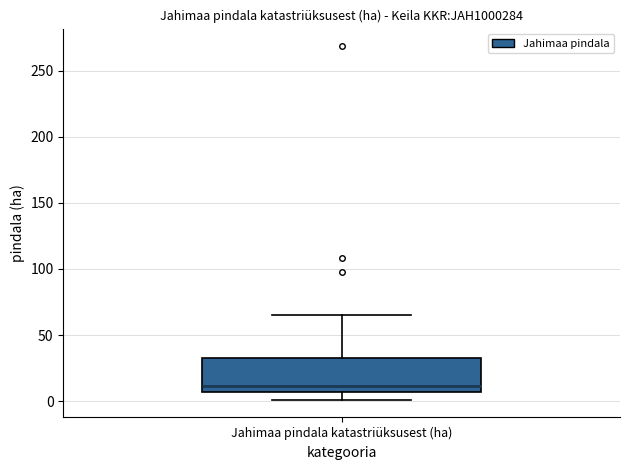

Read this box plot against the y-axis: the position of the median line, the range covered by the box, and the ends of both whiskers. The values are not printed on the chart, so give them approximately, as read against the axis.

median 10, box 5 to 35, whiskers 0 to 65